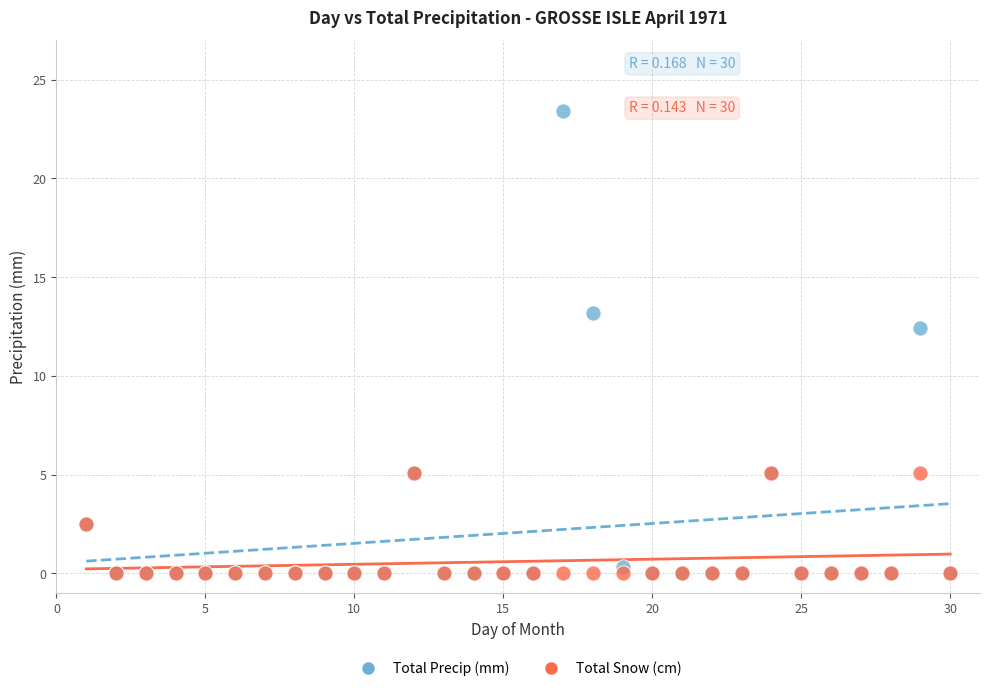

Which series reaches the maximum Y coordinate?

Total Precip (mm)